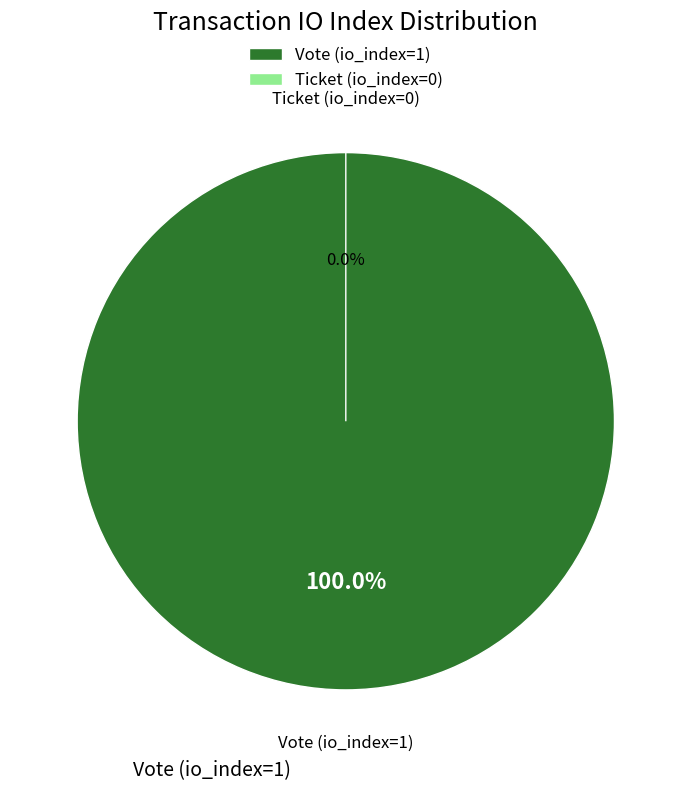

Is there a majority slice in this chart?

Yes